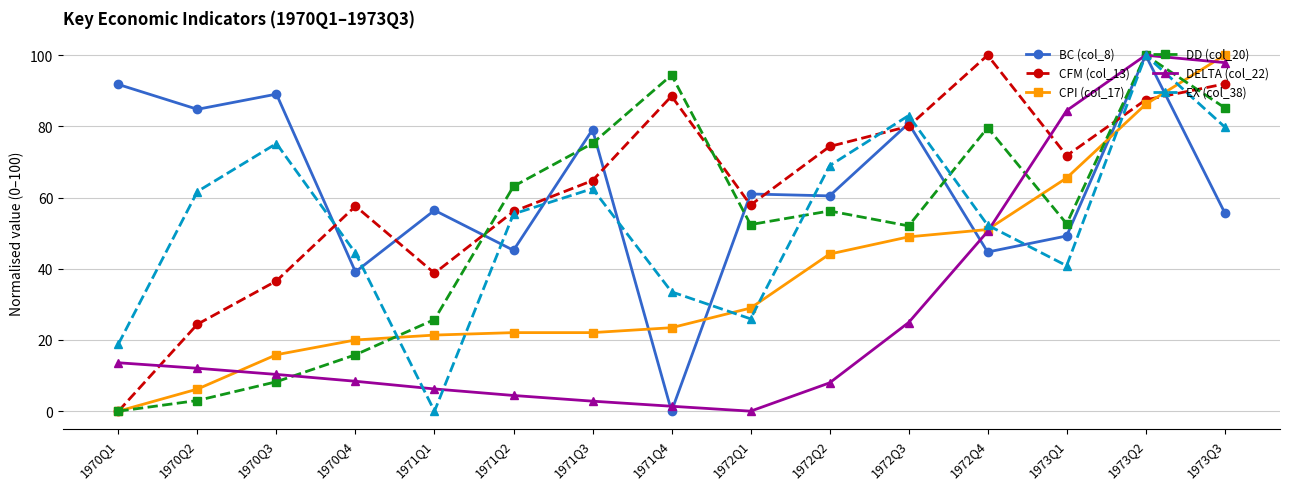

At how many categories does at least one series exceed 40?

15